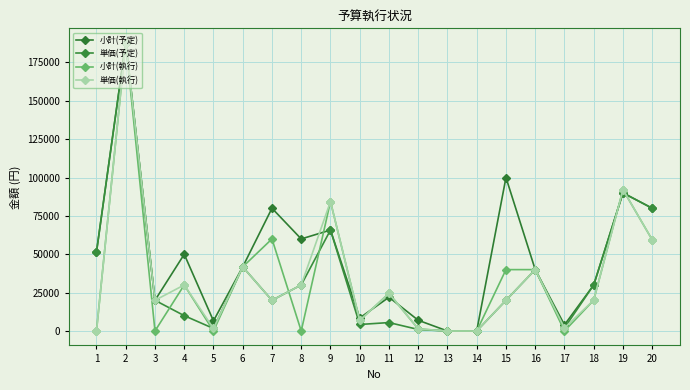

What is the sum of the 単価(予定) values at 16 and 14?

40000